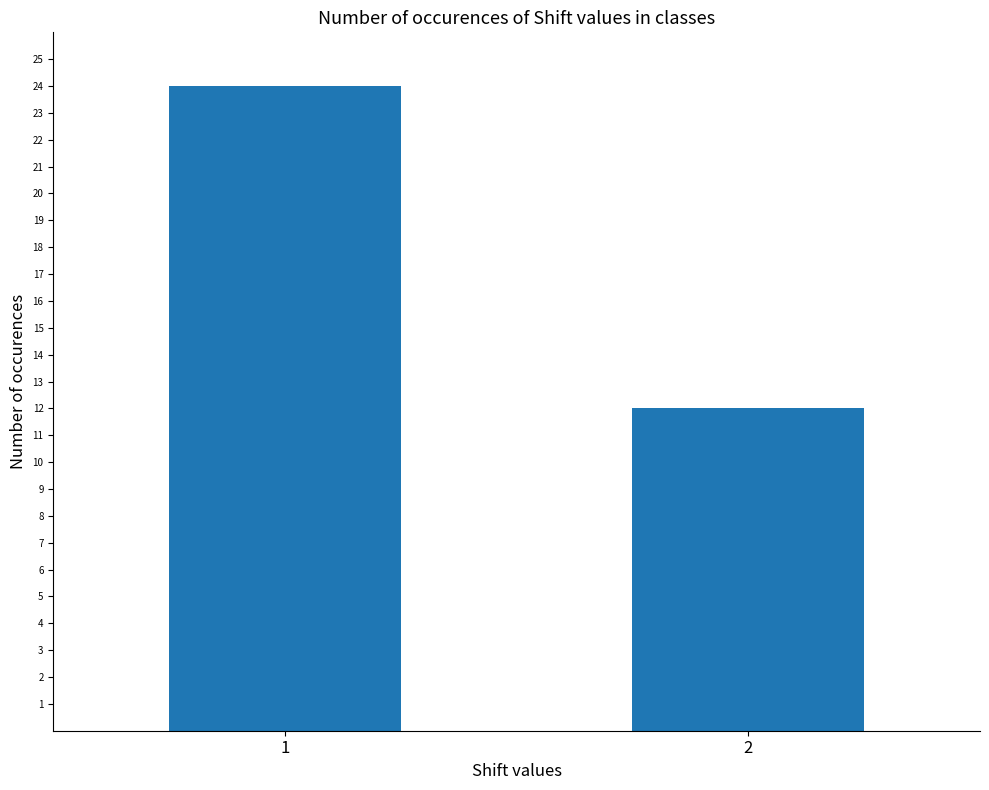

Reading left to right, extract all data points from this chart.

1=24	2=12